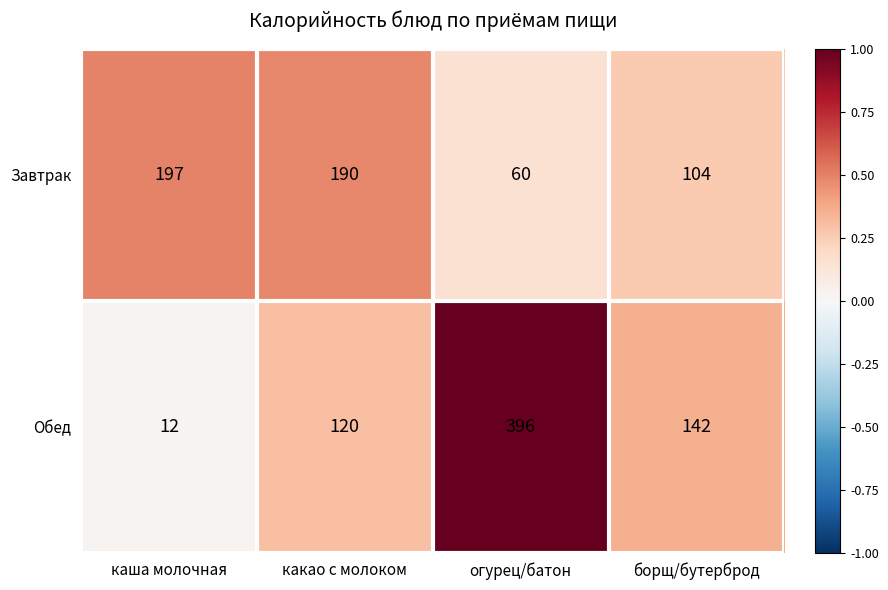

Where is Завтрак nearest to the value 128?

борщ/бутерброд